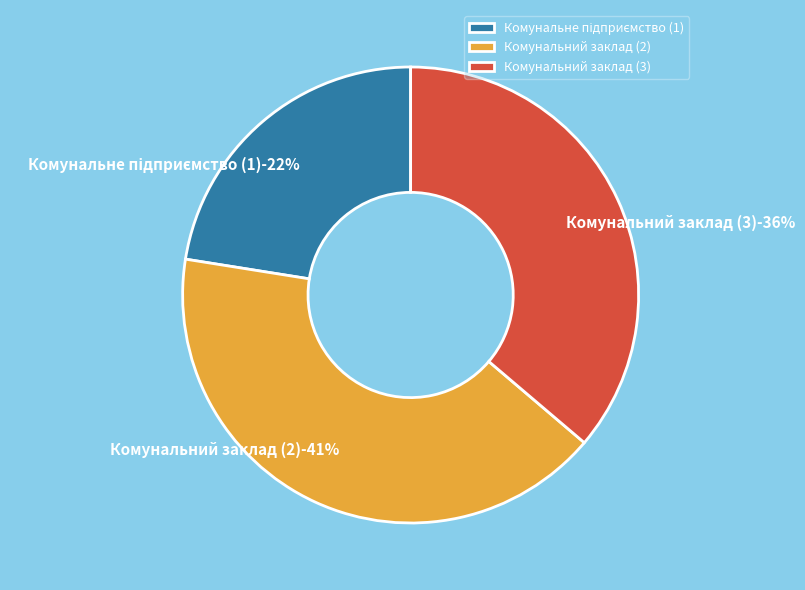

What percentage is the Комунальний заклад (2) slice, to the nearest percent?

41%